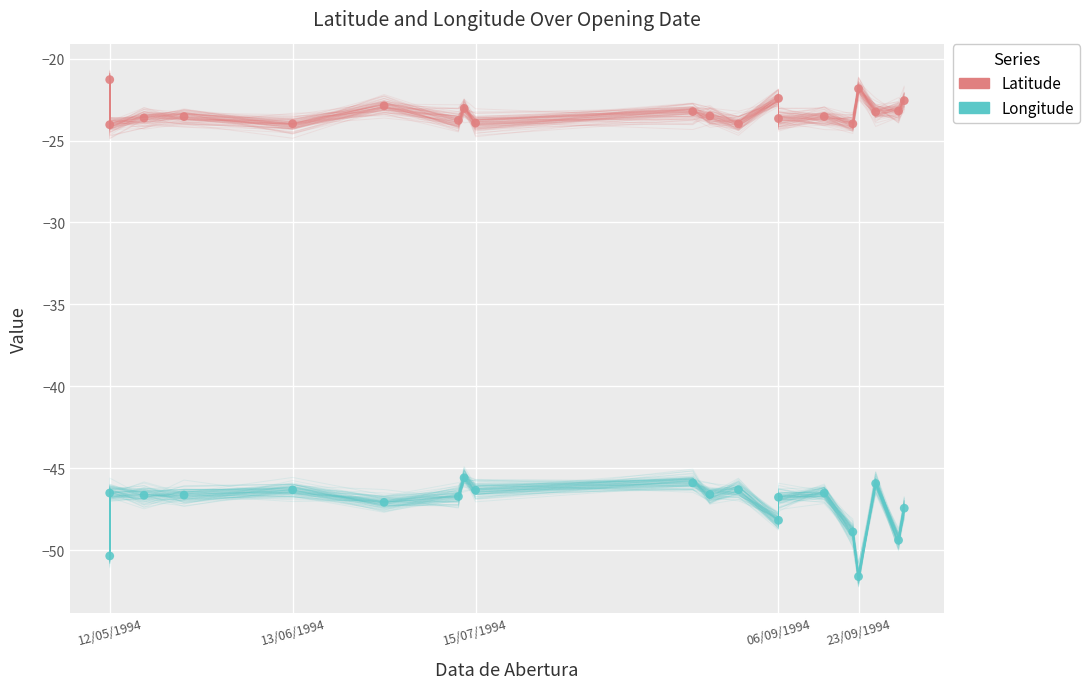

Which series contains the highest Y value?

Latitude